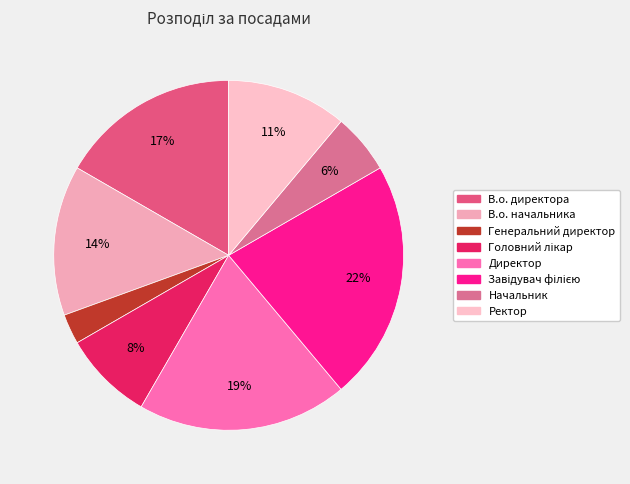

How many slices are in this pie chart?

8